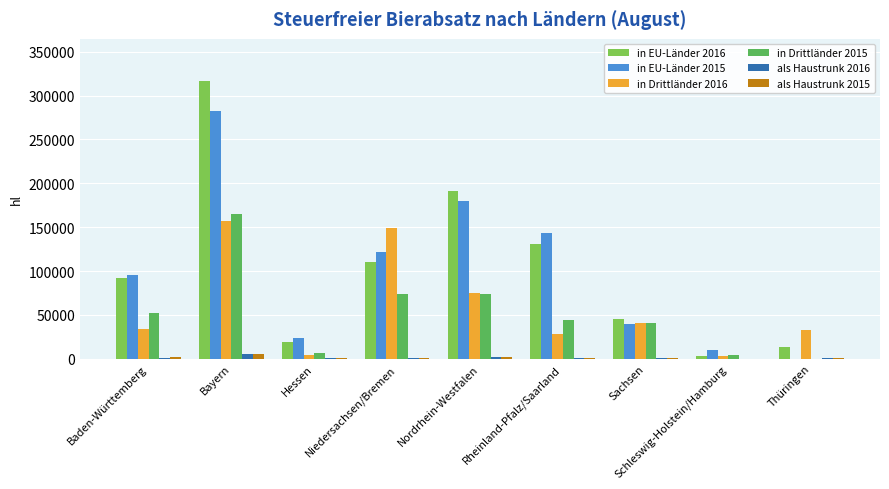

What are all the series names shown in the legend?

in EU-Länder 2016, in EU-Länder 2015, in Drittländer 2016, in Drittländer 2015, als Haustrunk 2016, als Haustrunk 2015